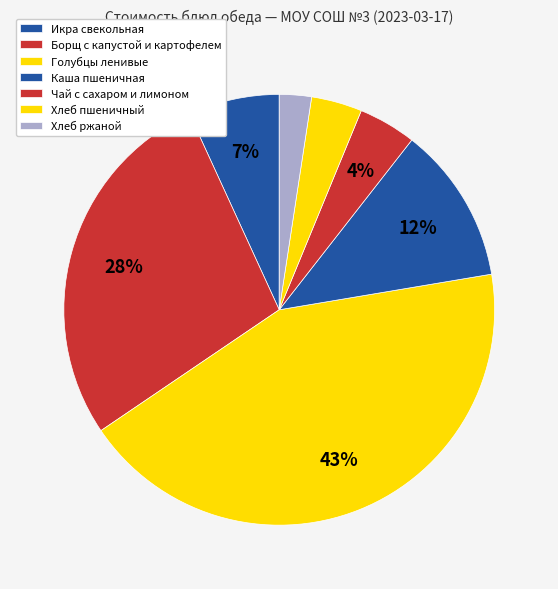

To the nearest percent, what is the difference between the largest and smallest slice percentages?

41%